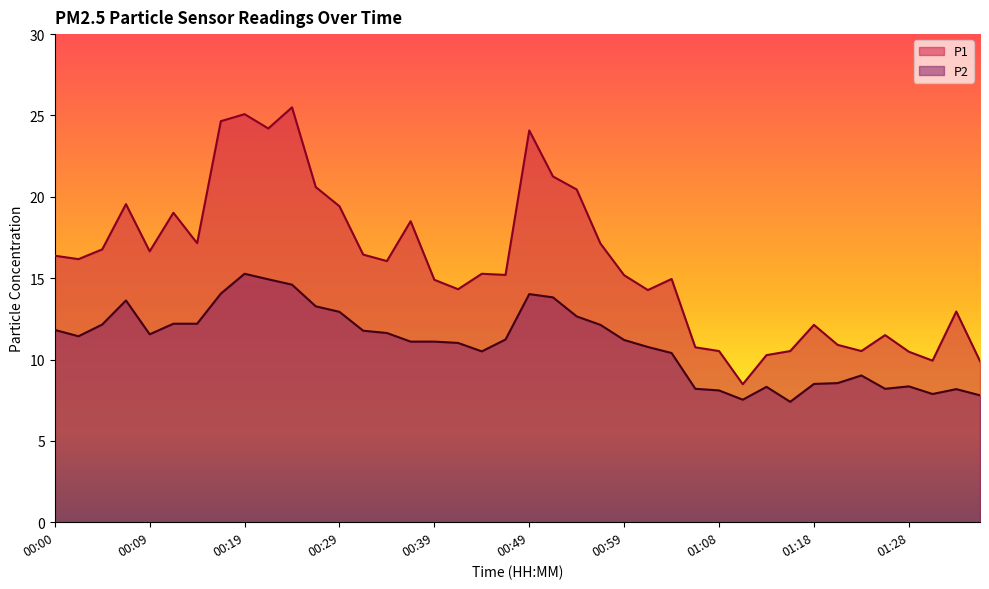

Which category has the lowest value across all series?

01:16